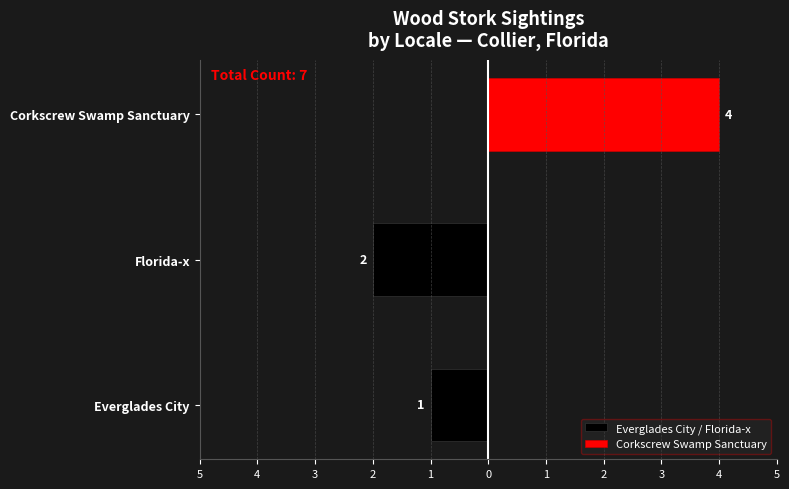

Is it true that Everglades City / Florida-x equals -1 at Florida-x?

False